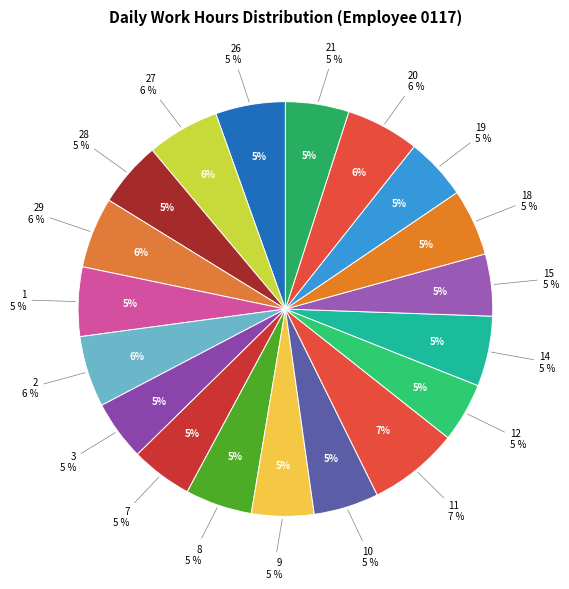

To the nearest percent, what portion does 19 represent?

5%